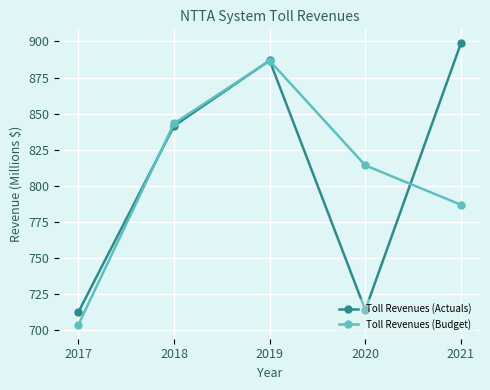

The value of Toll Revenues (Actuals) at 2017 is 712.6. True or false?

True